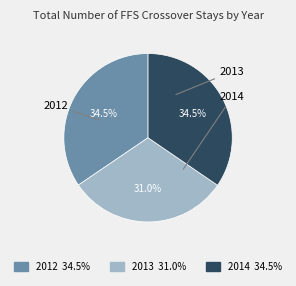

Which category has the smallest portion of the pie?

2013